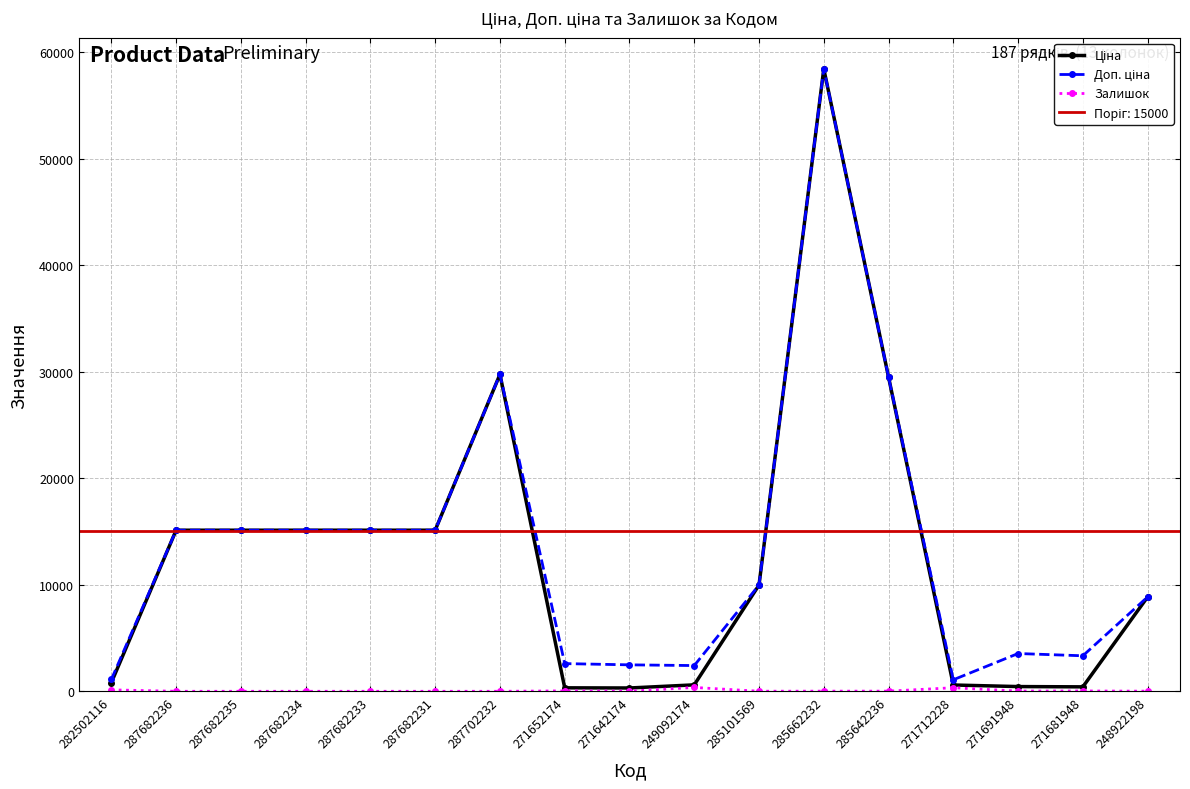

What position from the right is 287682234?

14